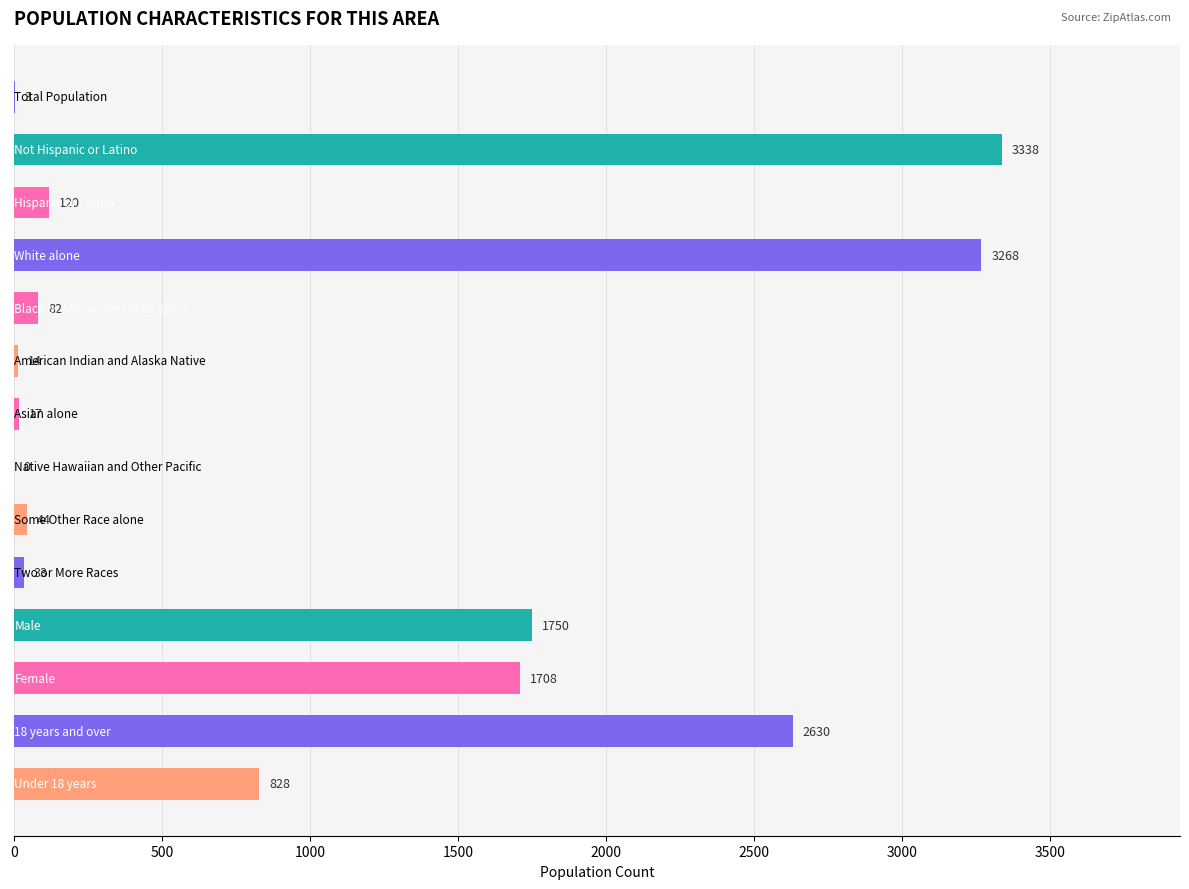

What is the sum of all values?

13835